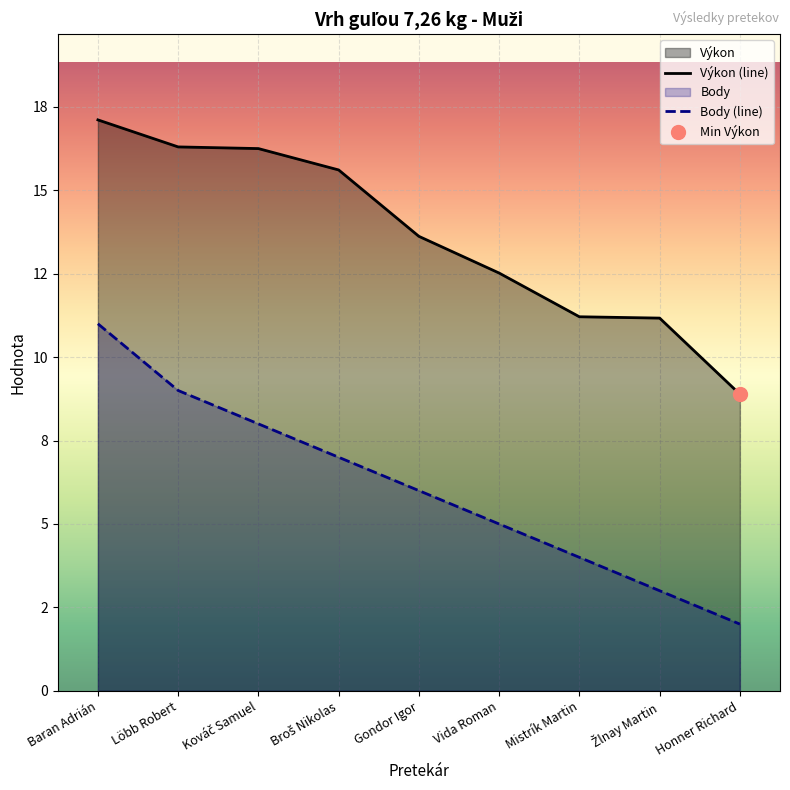

Between Kováč Samuel and Žlnay Martin, which series saw the biggest shift?

Výkon